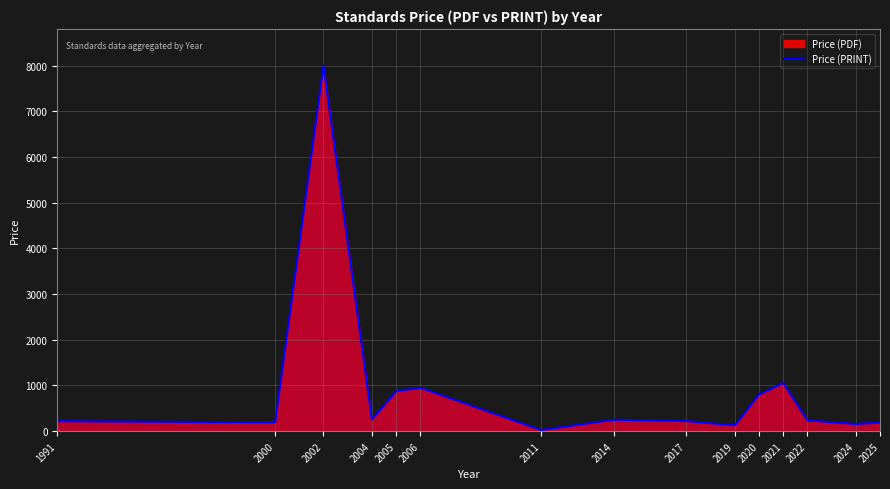

Which category has the highest value across all series?

2002